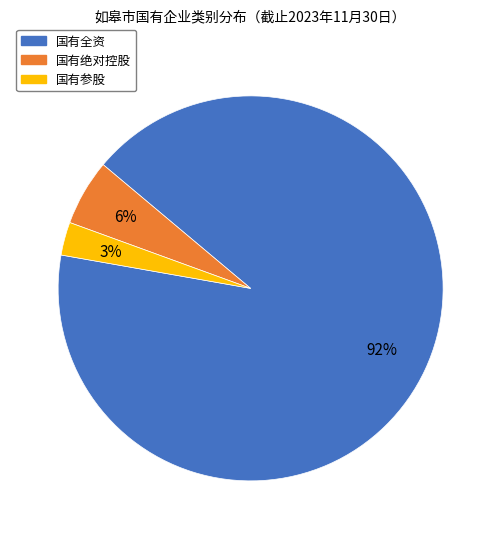

What percentage is the 国有绝对控股 slice, to the nearest percent?

6%